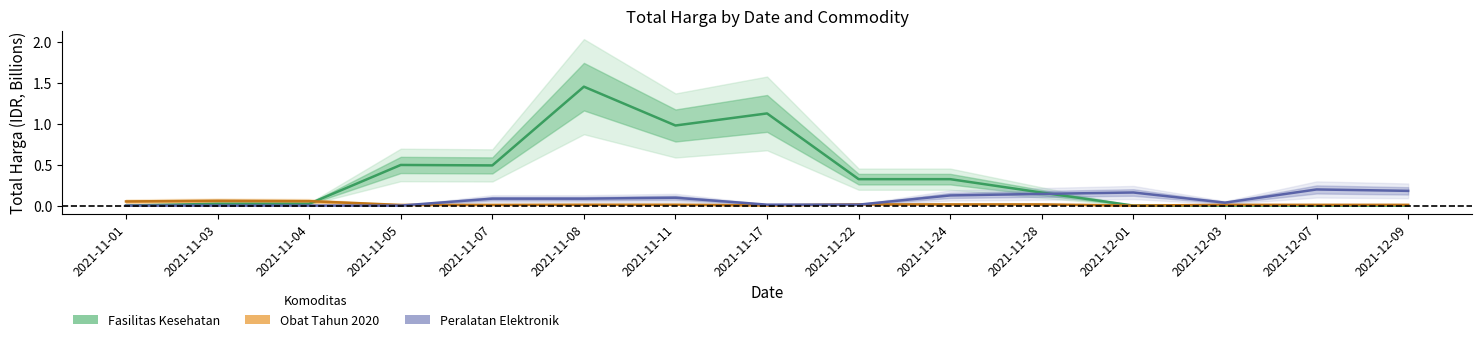

Reading right to left, list all the values displayed in this chart.

Fasilitas Kesehatan: 2021-12-09=0.0	2021-12-07=0.0	2021-12-03=0.0	2021-12-01=0.0	2021-11-28=0.2	2021-11-24=0.3	2021-11-22=0.3	2021-11-17=1.1	2021-11-11=1.0	2021-11-08=1.5	2021-11-07=0.5	2021-11-05=0.5	2021-11-04=0.0	2021-11-03=0.0	2021-11-01=0.0
Obat Tahun 2020: 2021-12-09=0.0	2021-12-07=0.0	2021-12-03=0.0	2021-12-01=0.0	2021-11-28=0.0	2021-11-24=0.0	2021-11-22=0.0	2021-11-17=0.0	2021-11-11=0.0	2021-11-08=0.0	2021-11-07=0.0	2021-11-05=0.0	2021-11-04=0.1	2021-11-03=0.1	2021-11-01=0.1
Peralatan Elektronik: 2021-12-09=0.2	2021-12-07=0.2	2021-12-03=0.0	2021-12-01=0.2	2021-11-28=0.1	2021-11-24=0.1	2021-11-22=0.0	2021-11-17=0.0	2021-11-11=0.1	2021-11-08=0.1	2021-11-07=0.1	2021-11-05=0.0	2021-11-04=0.0	2021-11-03=0.0	2021-11-01=0.0